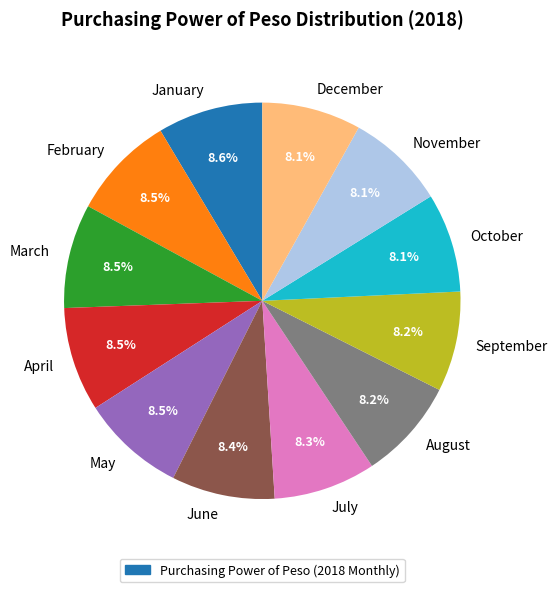

Approximately how many times larger is the value at March compared to May?

1.0